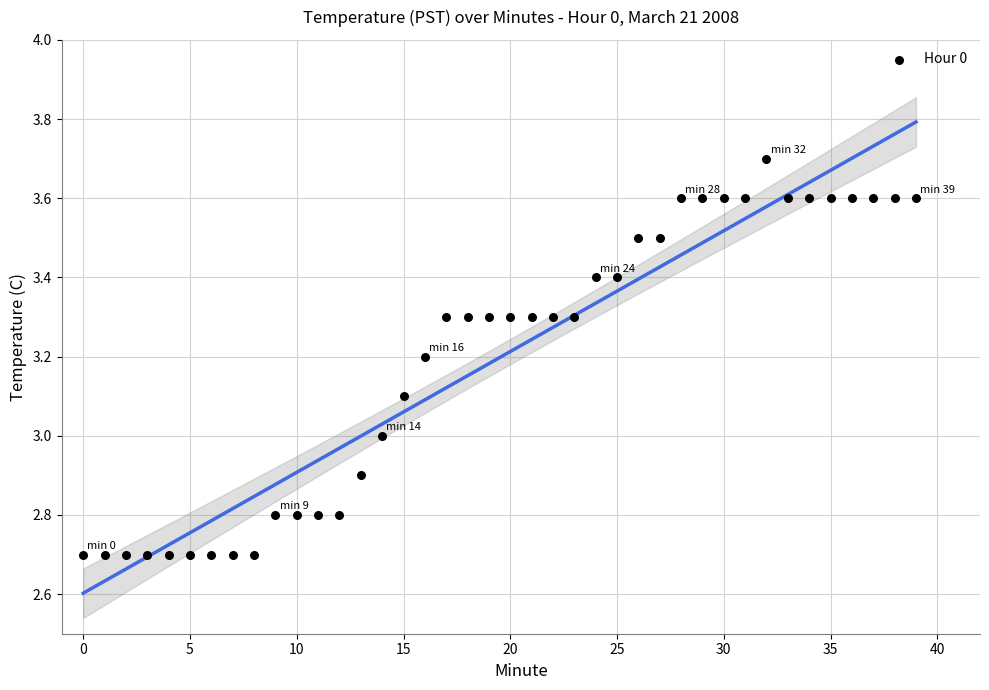

What is the range of Y values (max minus min)?

1.0